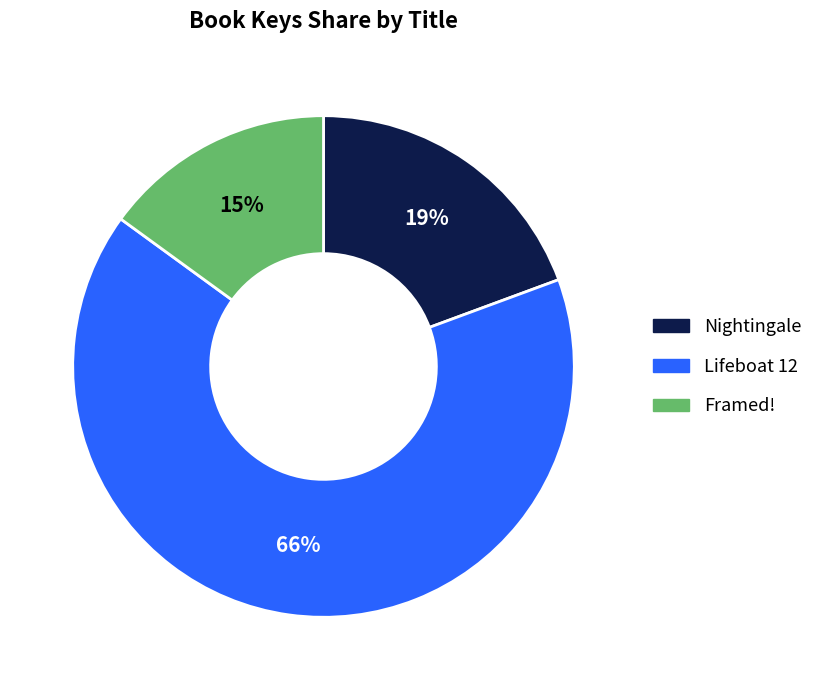

Which has a higher value, Framed! or Nightingale?

Nightingale